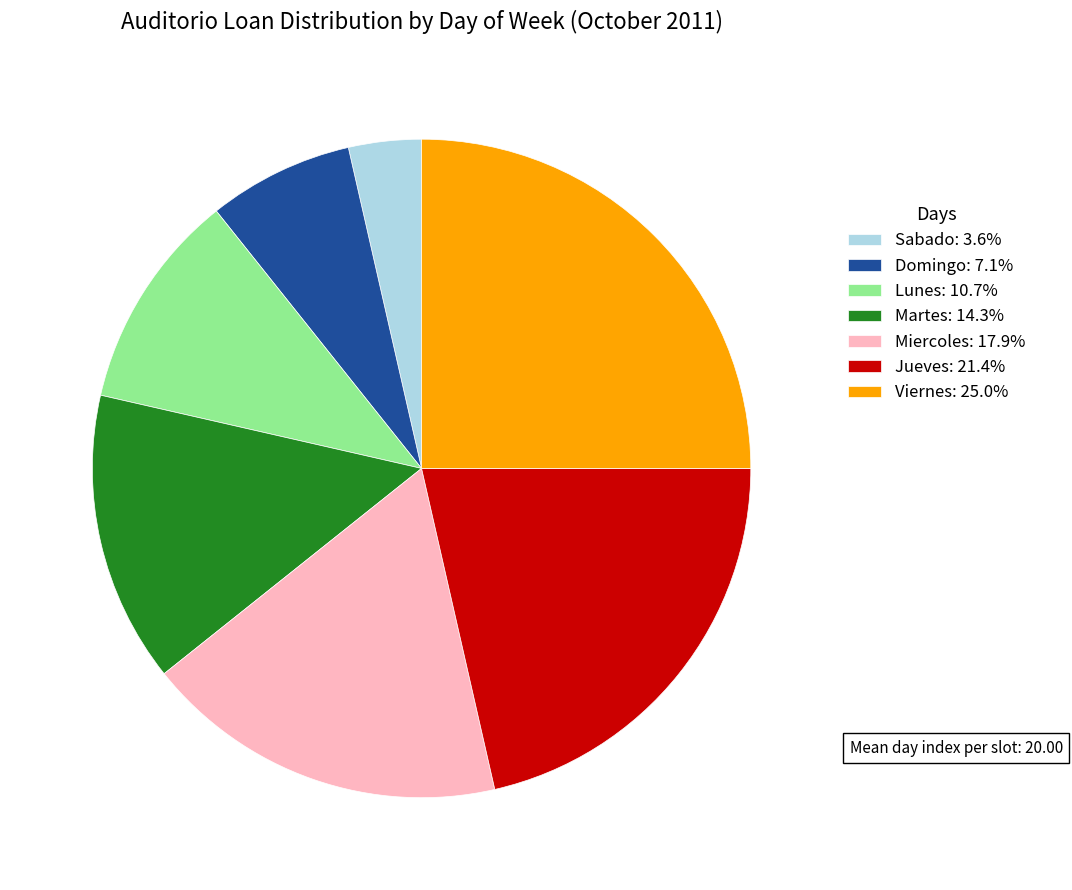

Is there any slice that represents more than half of the pie?

No